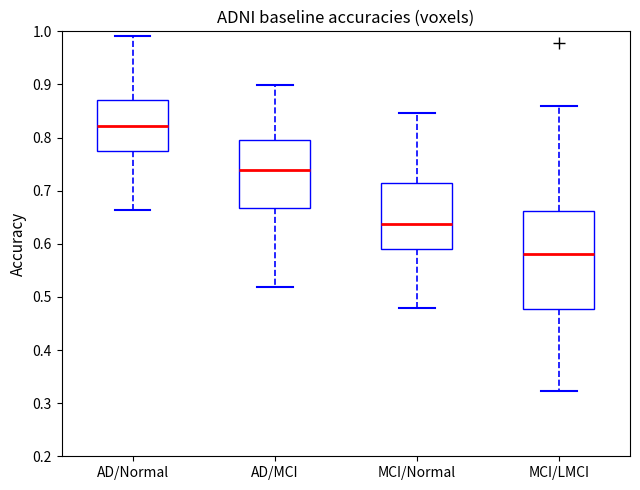

Which box has the highest median line?

AD/Normal